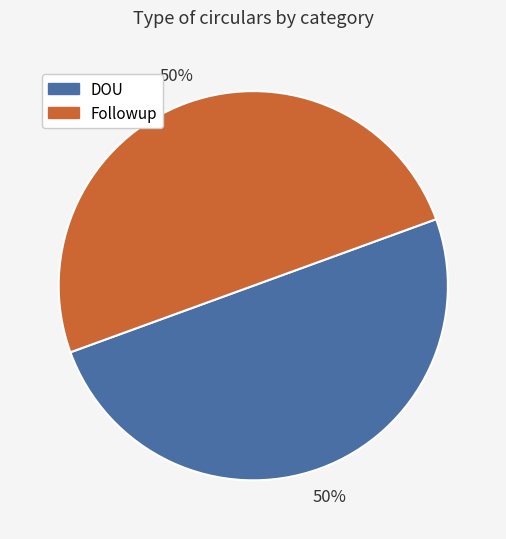

To the nearest percent, what is the average slice percentage?

50%